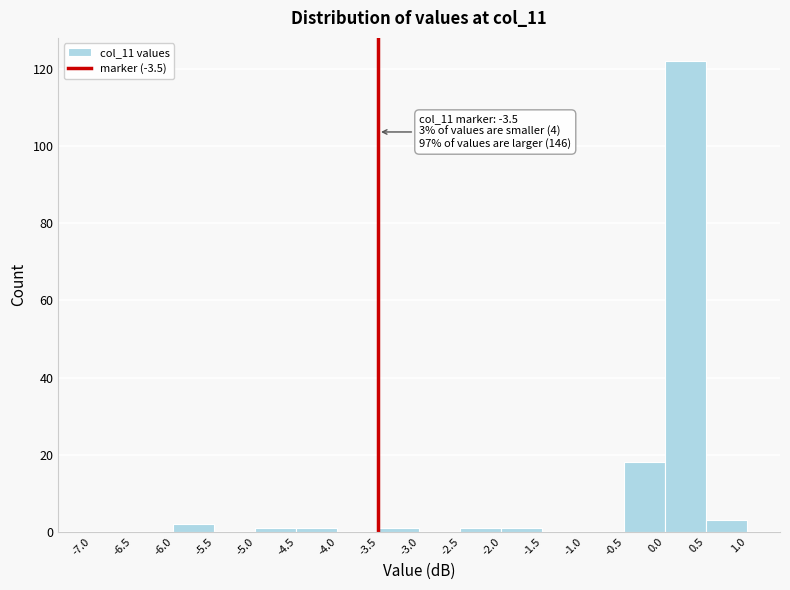

Which range on the x-axis has the tallest bar?

0.0 to 0.5